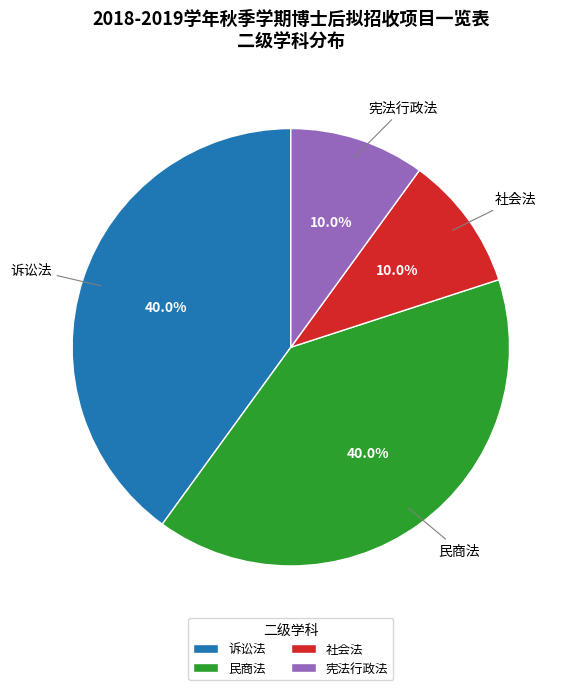

Is there a majority slice in this chart?

No